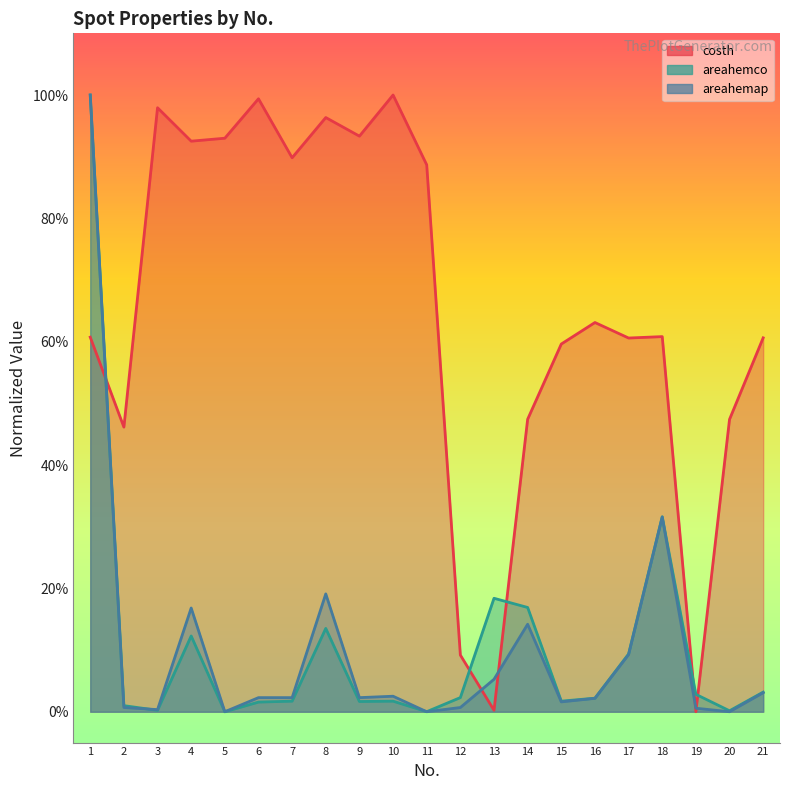

Does the chart display data point markers on the line(s)?

No